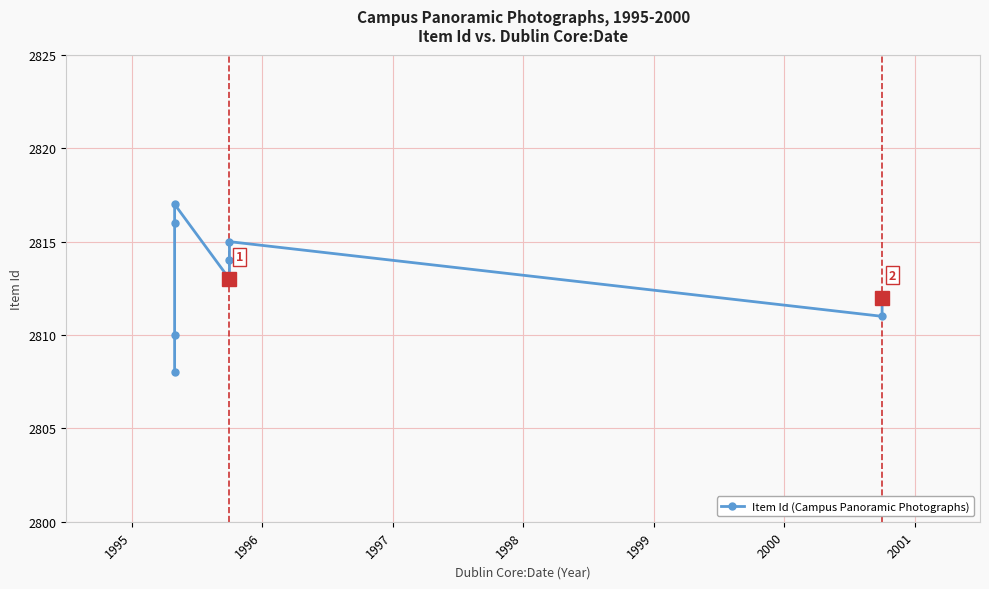

What is the difference between the second highest and minimum values?

8